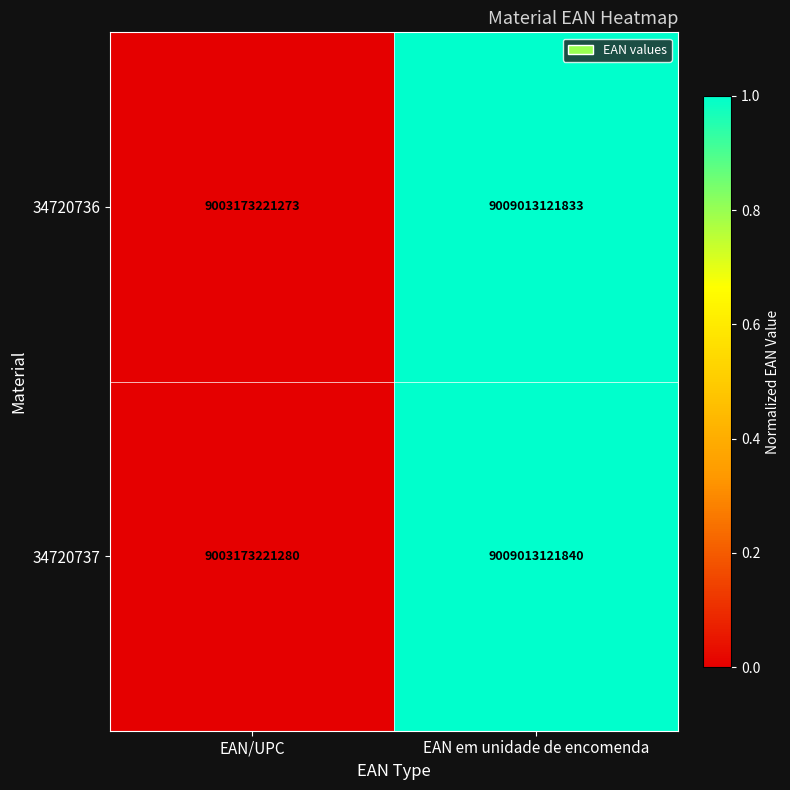

List the series in order of their overall mean, highest first.

34720737, 34720736